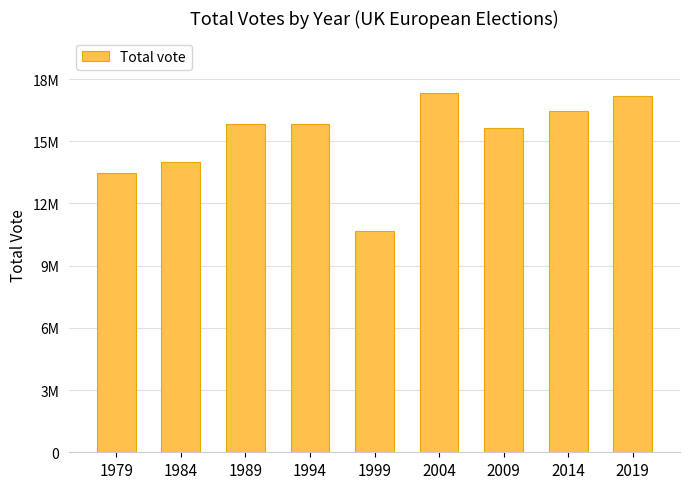

What is the sum of all values?

136383143